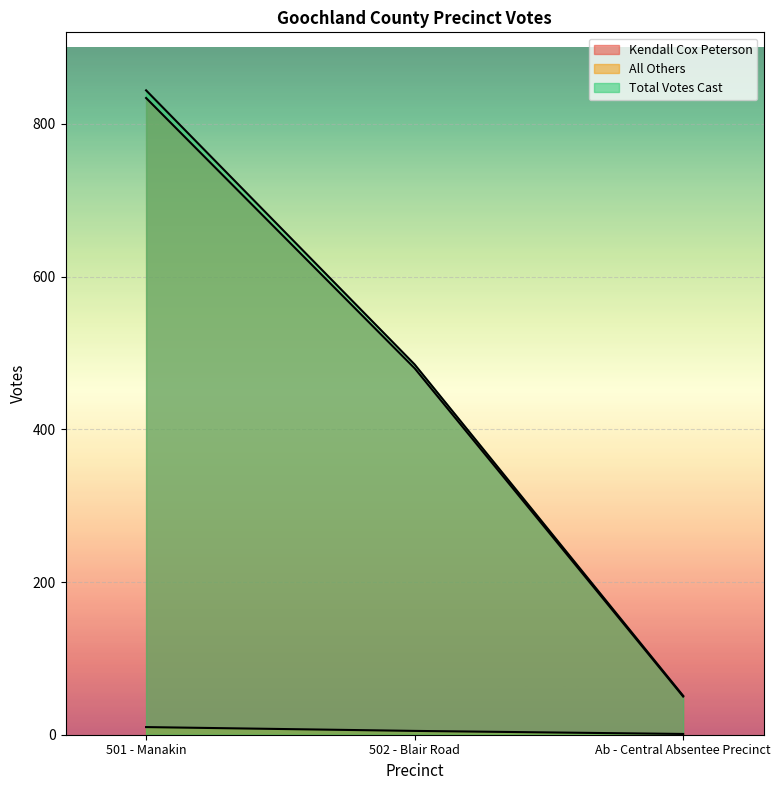

What is the value of the Kendall Cox Peterson point at the 1st from the left?

834